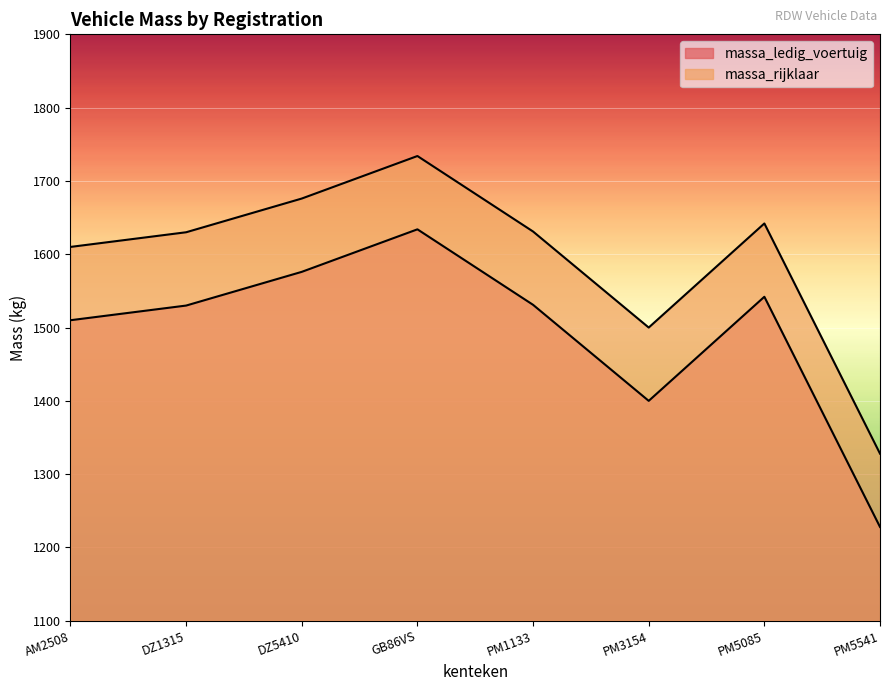

What is the value of the massa_ledig_voertuig point at the 5th from the left?

1531